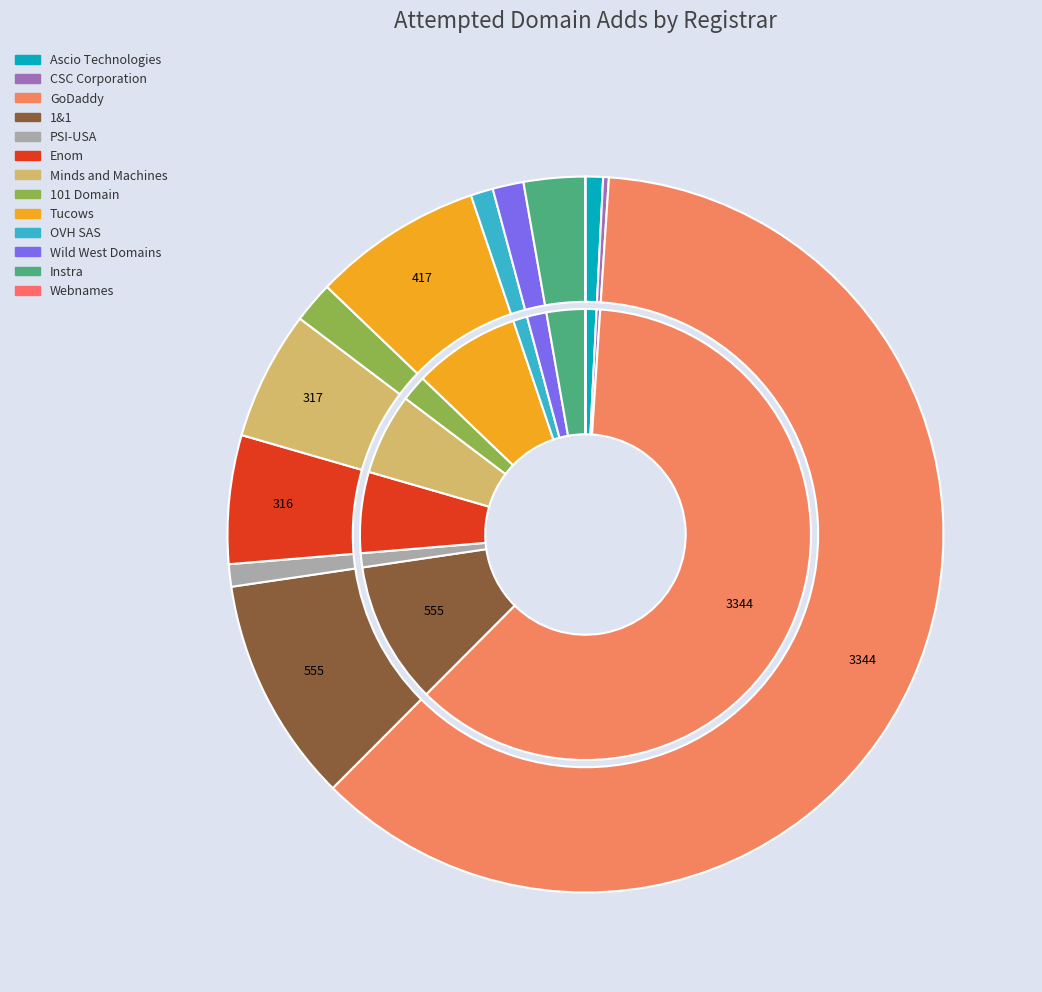

How many segments does this pie chart have?

13